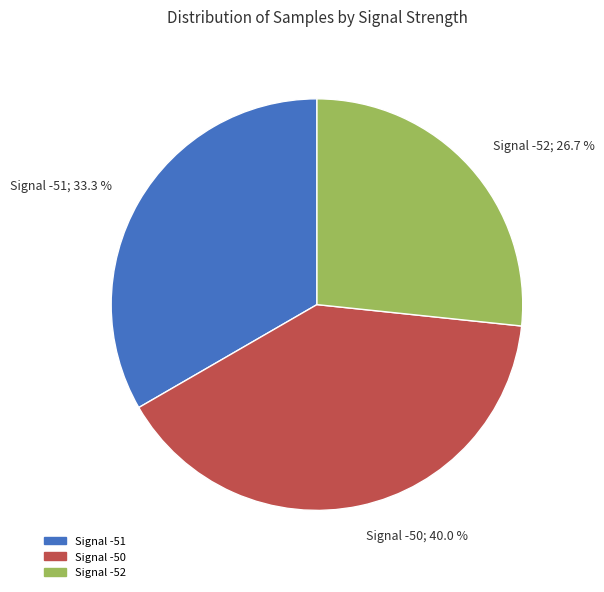

Which slice is the largest?

Signal -50